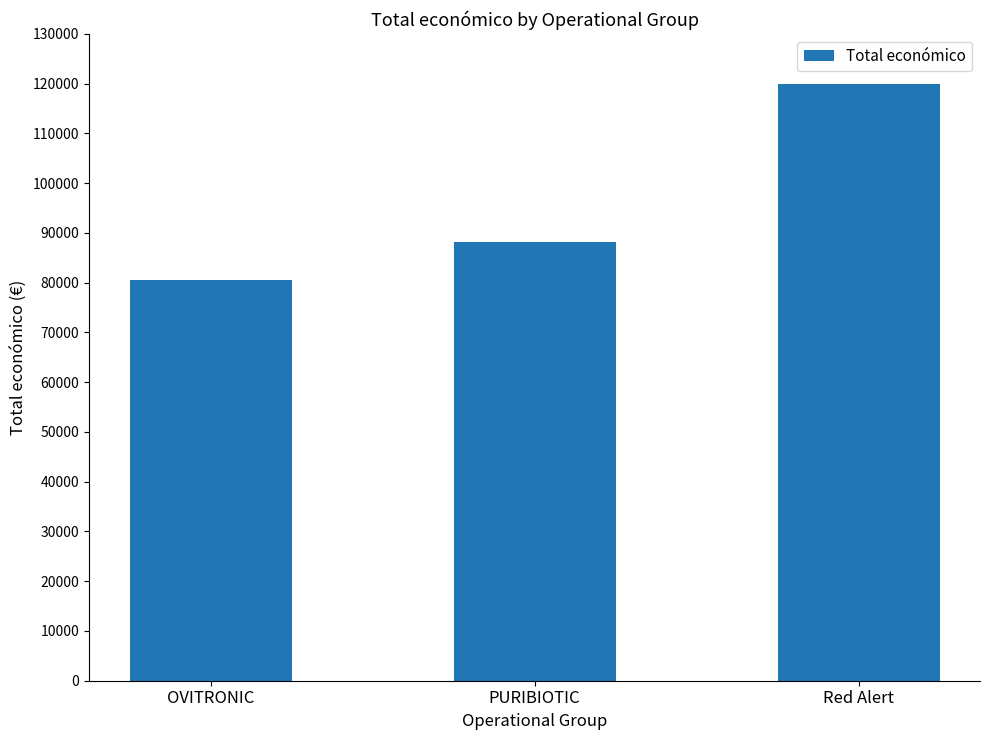

True or false: the data shows 54033 at OVITRONIC.

False